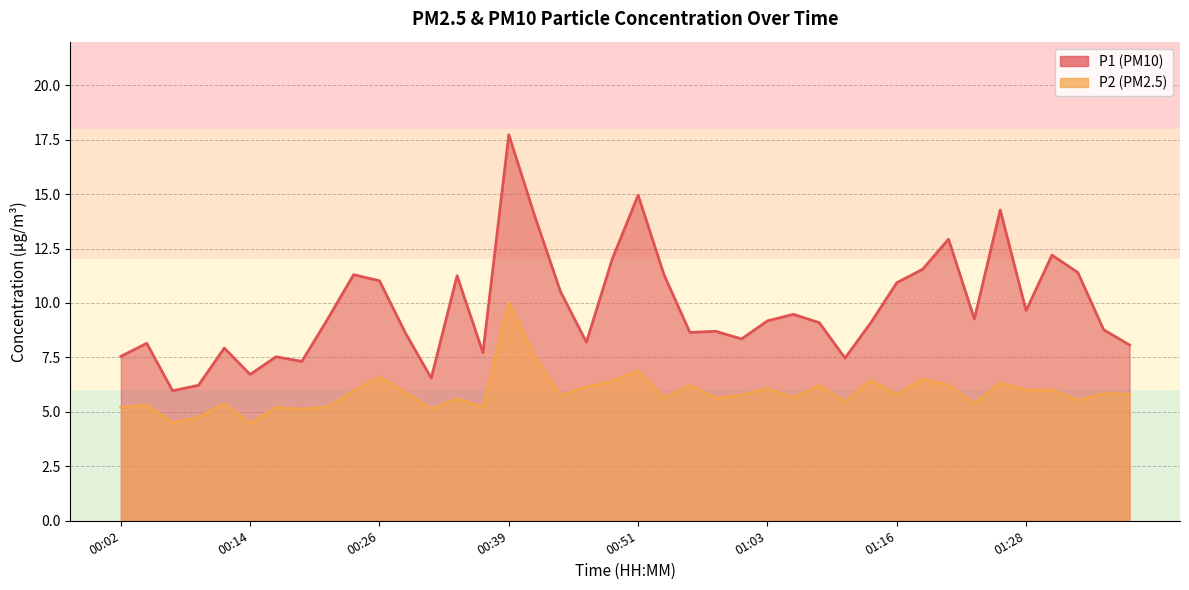

Reading left to right, transcribe all the data shown in this chart.

P1: 7.5	8.2	6.0	6.2	7.9	6.7	7.5	7.3	9.3	11.3	11.0	8.6	6.5	11.2	7.7	17.7	14.0	10.5	8.2	12.0	14.9	11.3	8.7	8.7	8.3	9.2	9.5	9.1	7.5	9.1	10.9	11.6	12.9	9.3	14.3	9.7	12.2	11.4	8.8	8.1
P2: 5.2	5.3	4.5	4.8	5.4	4.5	5.2	5.1	5.2	6.0	6.6	5.9	5.1	5.6	5.2	10.0	7.6	5.8	6.2	6.4	6.9	5.6	6.2	5.6	5.8	6.1	5.7	6.2	5.5	6.5	5.8	6.5	6.2	5.4	6.3	6.0	6.0	5.5	5.8	5.8